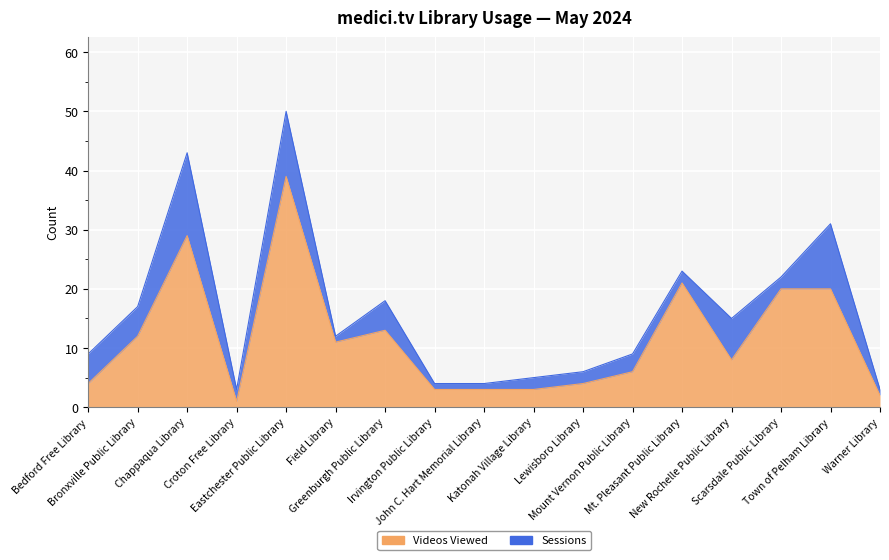

Does the chart display data point markers on the line(s)?

No